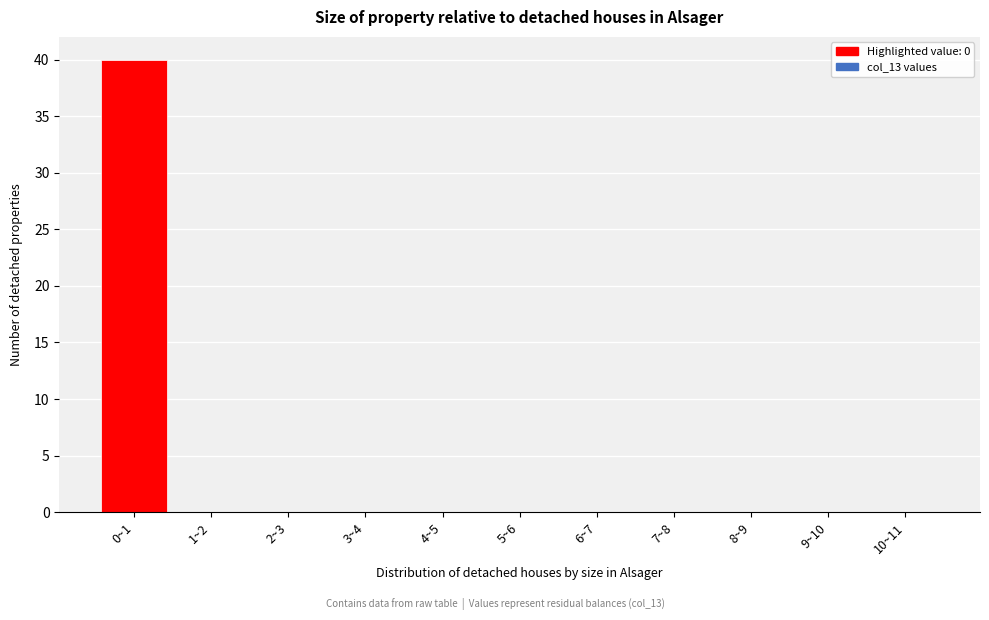

Reading right to left, extract all data points from this chart.

10~11=0	9~10=0	8~9=0	7~8=0	6~7=0	5~6=0	4~5=0	3~4=0	2~3=0	1~2=0	0~1=40